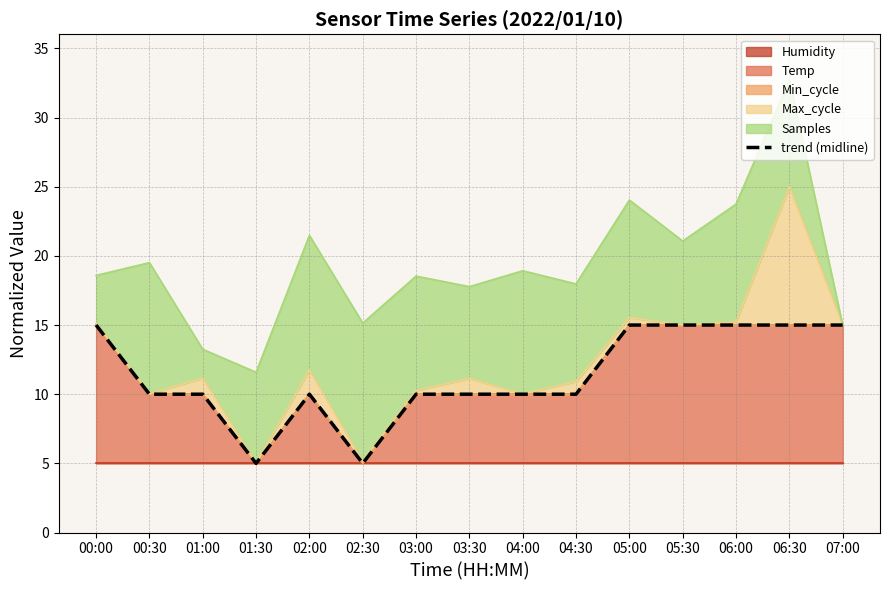

What is the value of the 4th point from the left?

5